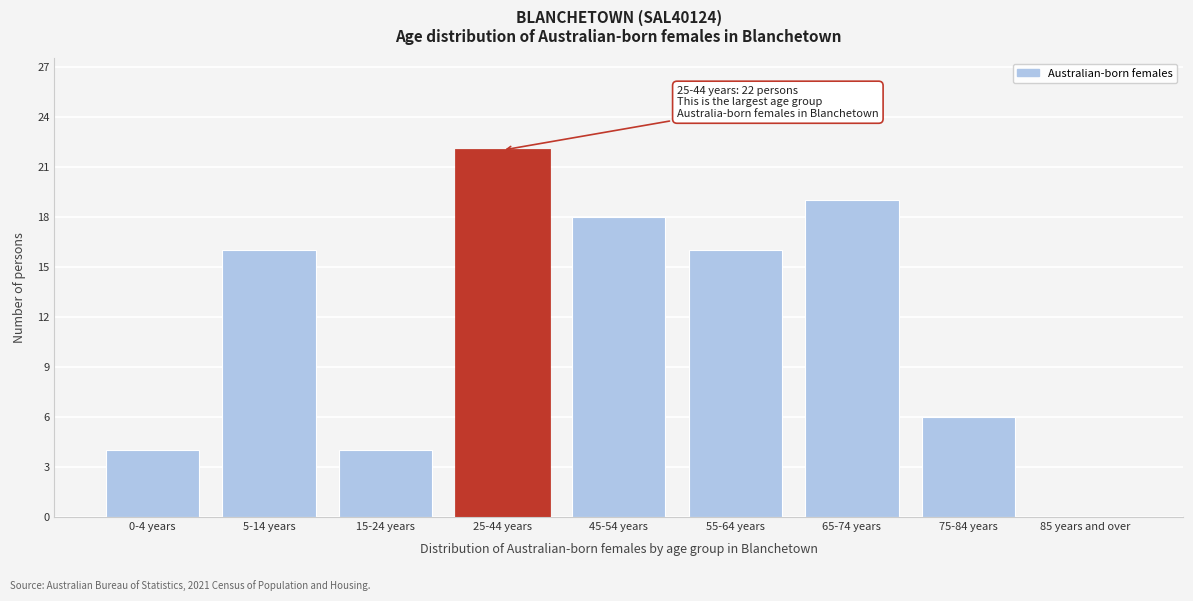

Reading right to left, extract all data points from this chart.

85 years and over=0	75-84 years=6	65-74 years=19	55-64 years=16	45-54 years=18	25-44 years=22	15-24 years=4	5-14 years=16	0-4 years=4